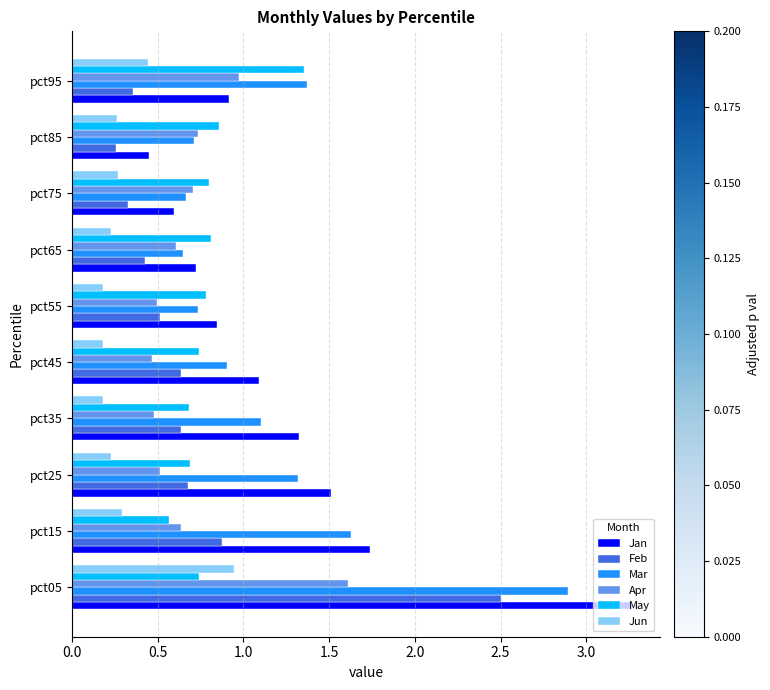

Is it true that May equals 1.2 at pct25?

False